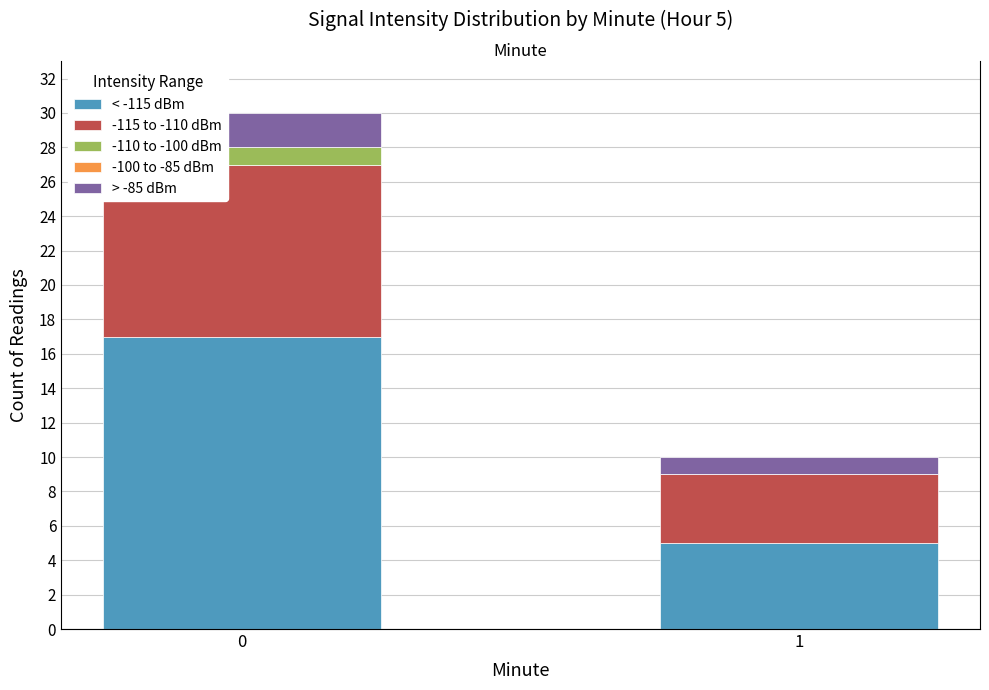

What are all the series names shown in the legend?

< -115 dBm, -115 to -110 dBm, -110 to -100 dBm, -100 to -85 dBm, > -85 dBm